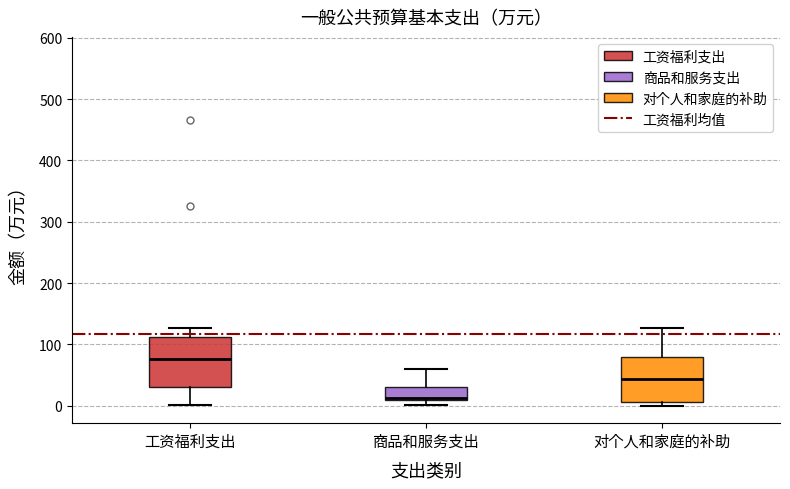

Which box has the highest median line?

工资福利支出